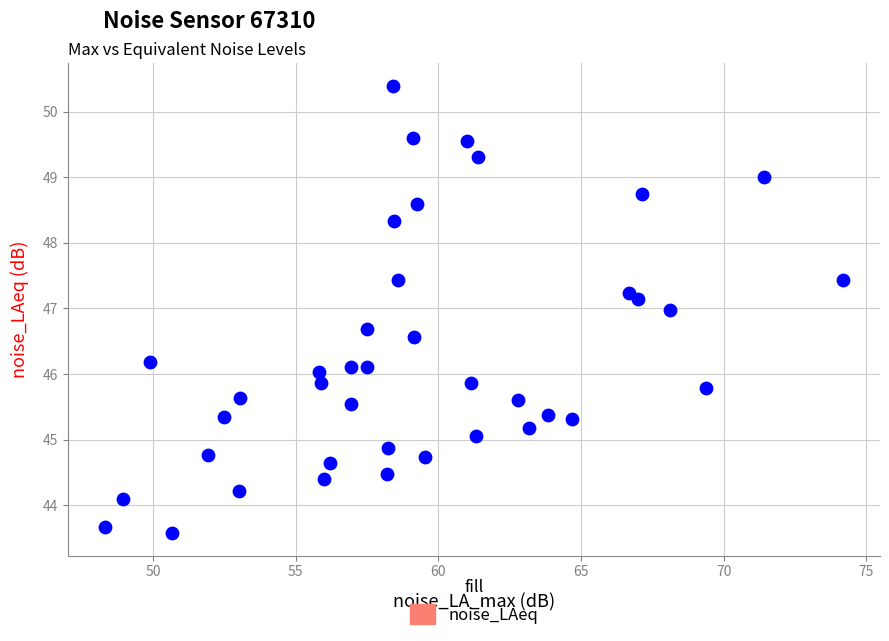

What is the range of Y values (max minus min)?

6.8